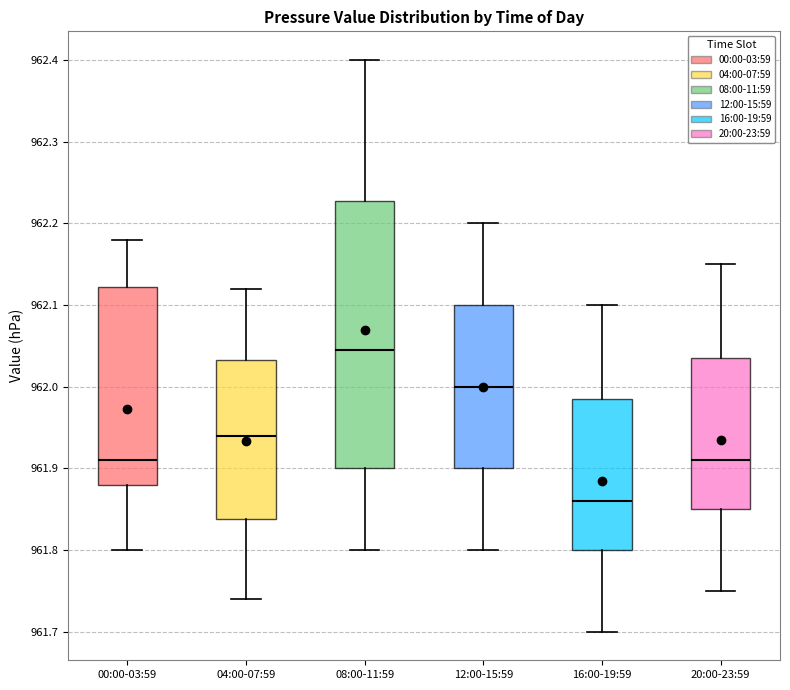

Comparing the boxes themselves (not the whiskers), which one is the tallest?

08:00-11:59